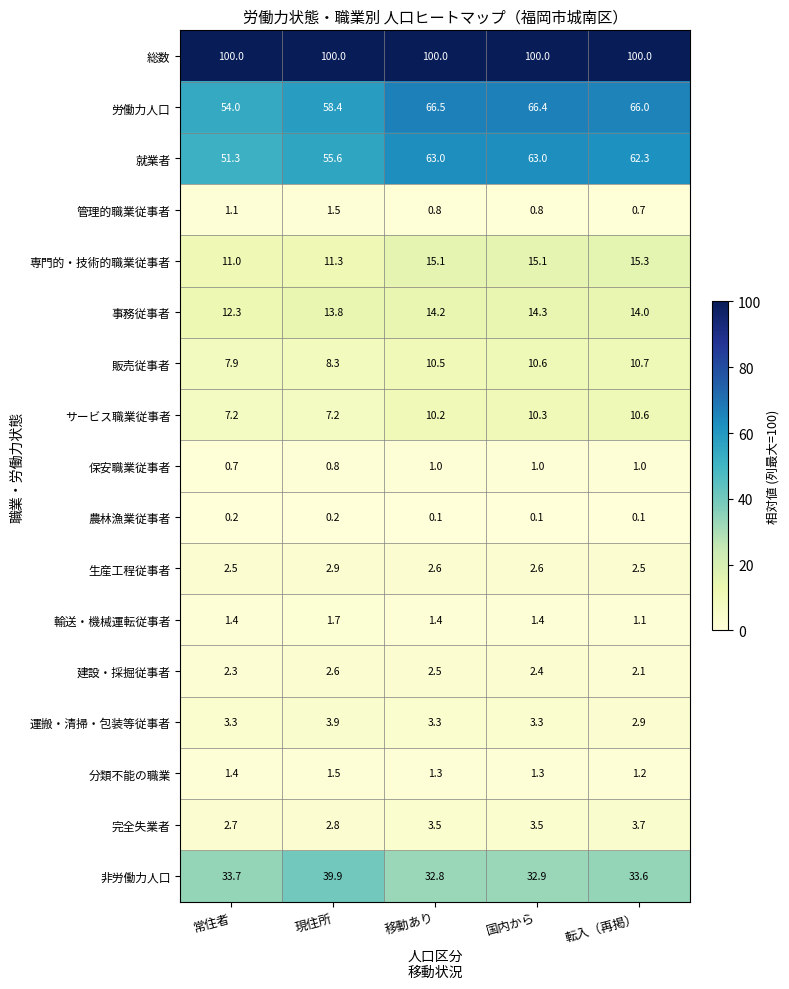

At which label is 事務従事者 closest to 13?

常住者